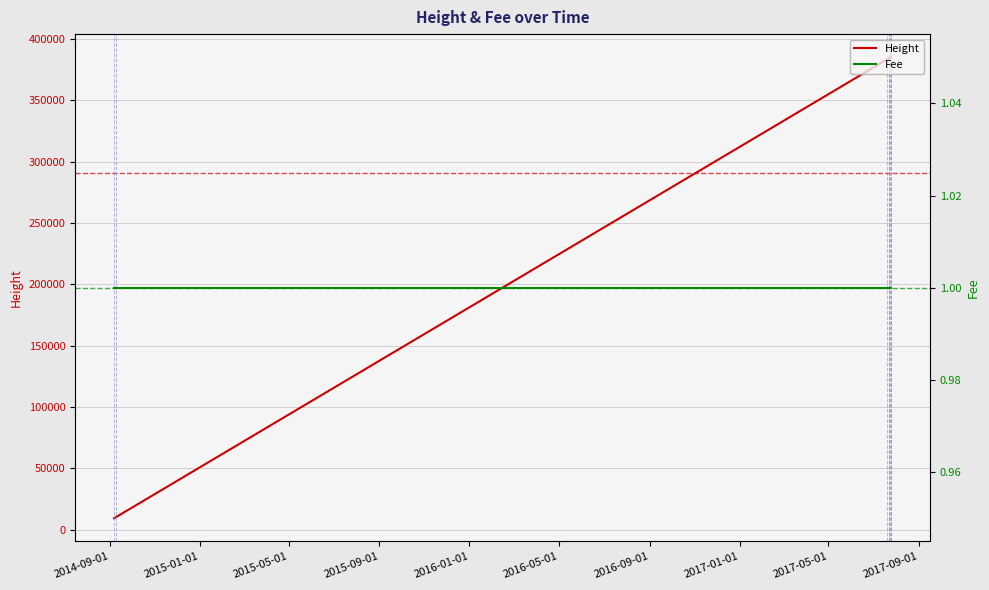

True or false: Height and Fee cross at least once.

False